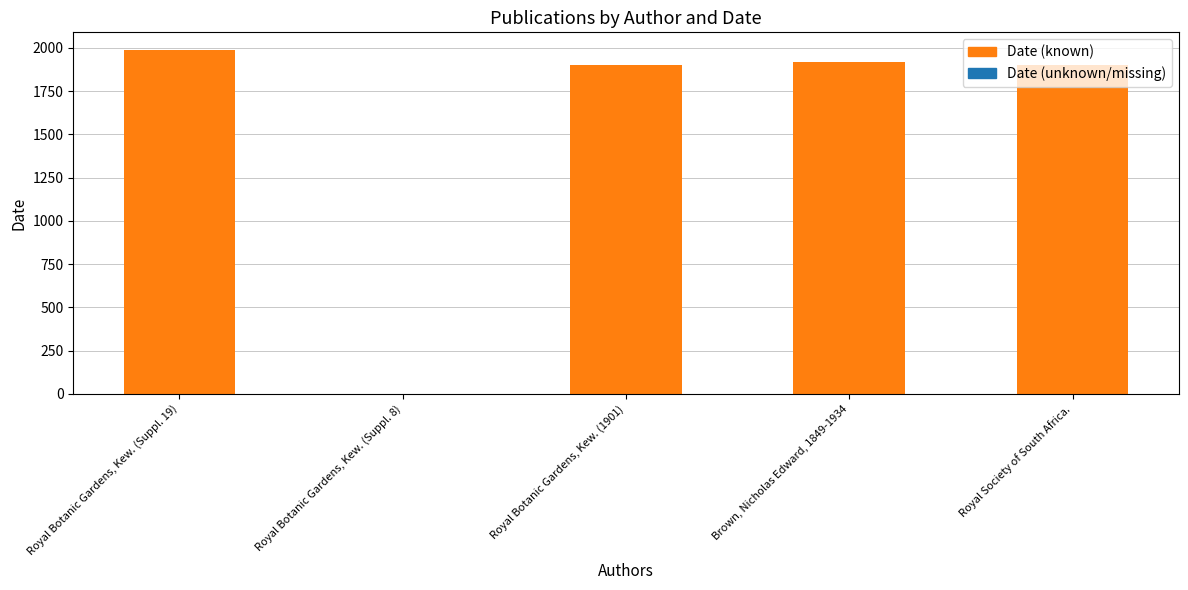

What is the maximum value shown in the chart?

1991